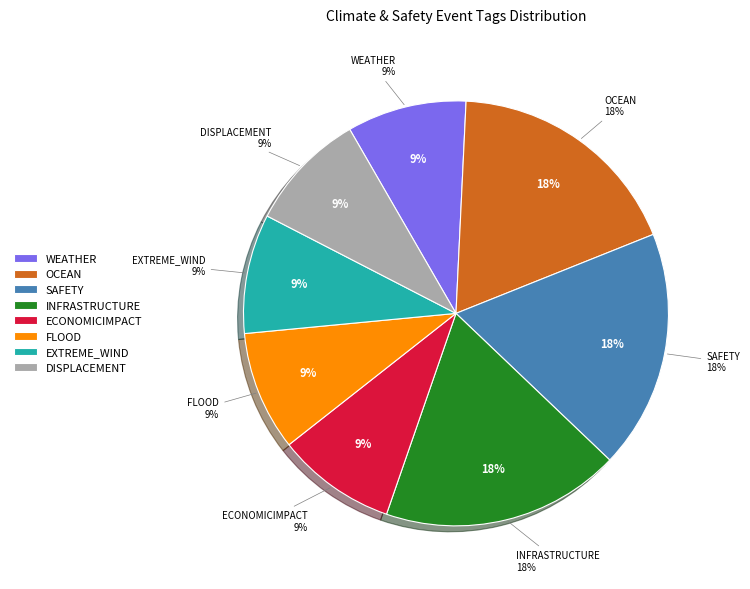

Is it true that ECONOMICIMPACT is 1% of the pie?

False